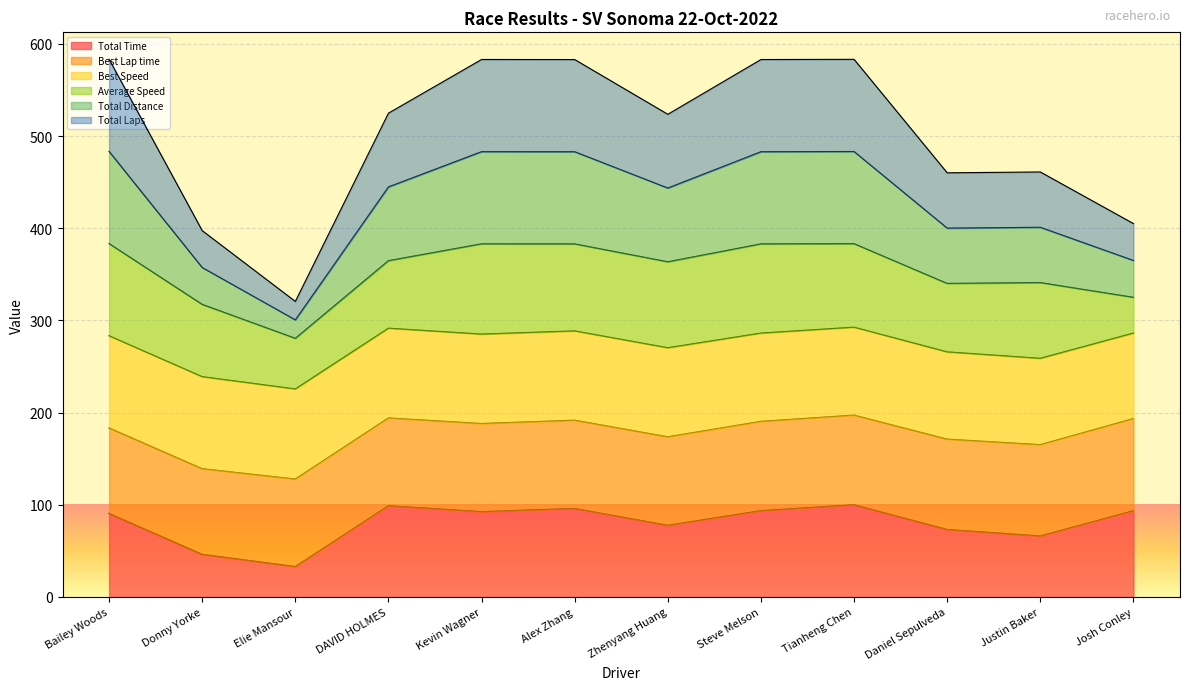

The value of Total Distance at Tianheng Chen is 365.1. True or false?

False